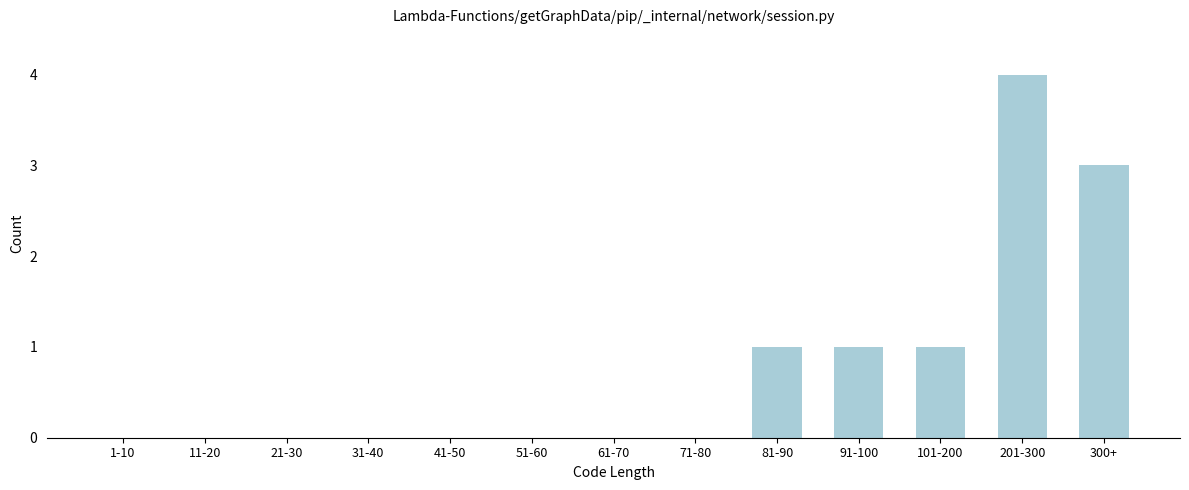

Reading left to right, what are all the values shown in this chart?

1-10=0	11-20=0	21-30=0	31-40=0	41-50=0	51-60=0	61-70=0	71-80=0	81-90=1	91-100=1	101-200=1	201-300=4	300+=3